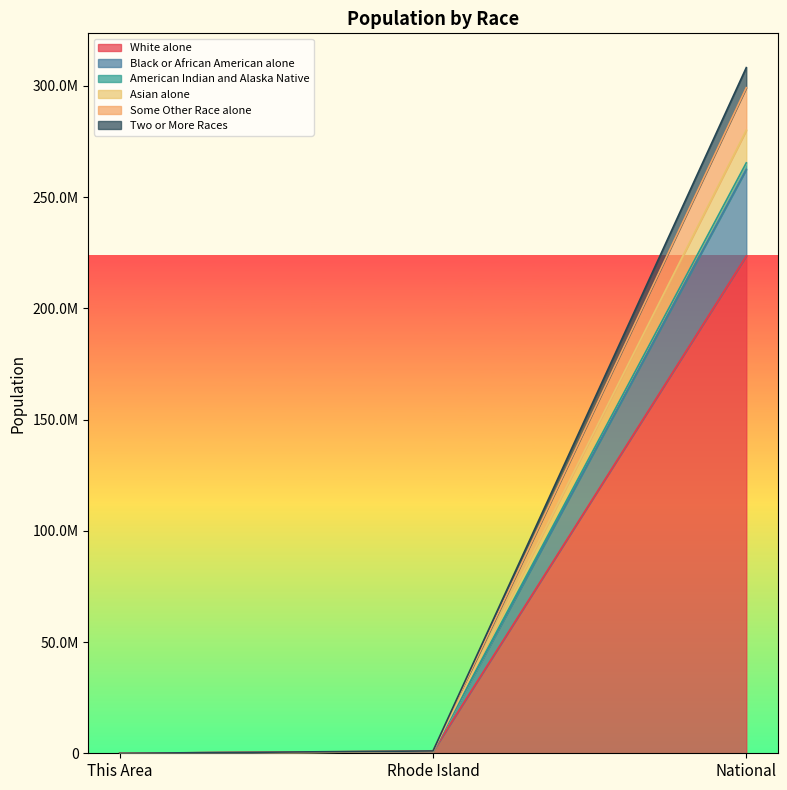

What is the label of the 2nd point from the left?

Rhode Island